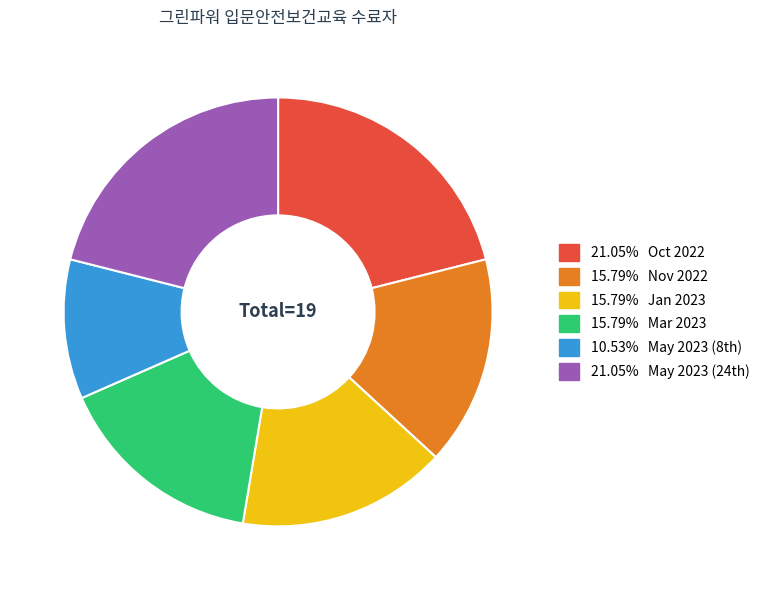

Is there a majority slice in this chart?

No